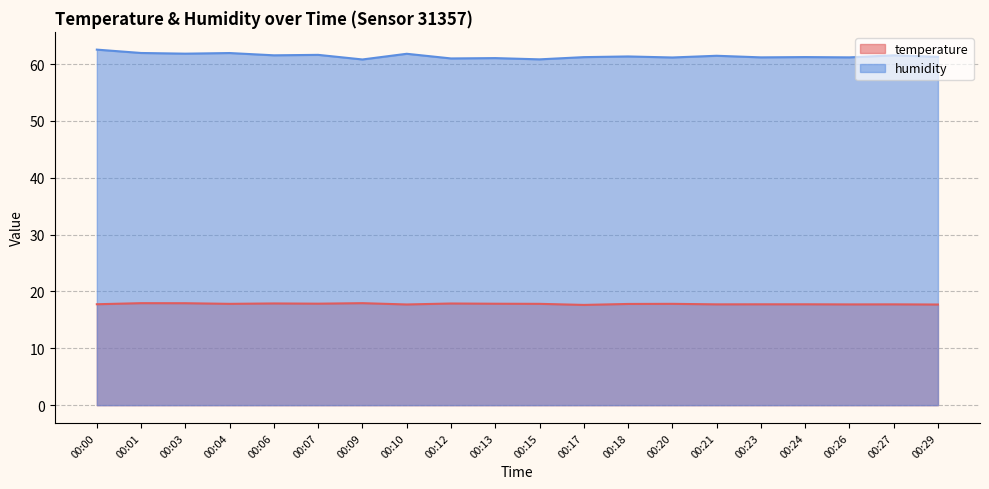

Reading right to left, what are all the values shown in this chart?

temperature: 00:29=17.7	00:27=17.7	00:26=17.7	00:24=17.7	00:23=17.7	00:21=17.7	00:20=17.8	00:18=17.8	00:17=17.6	00:15=17.8	00:13=17.8	00:12=17.9	00:10=17.7	00:09=17.9	00:07=17.9	00:06=17.9	00:04=17.8	00:03=17.9	00:01=17.9	00:00=17.8
humidity: 00:29=61.3	00:27=61.5	00:26=61.2	00:24=61.2	00:23=61.2	00:21=61.5	00:20=61.1	00:18=61.3	00:17=61.2	00:15=60.8	00:13=61.0	00:12=61.0	00:10=61.8	00:09=60.8	00:07=61.6	00:06=61.5	00:04=61.9	00:03=61.8	00:01=61.9	00:00=62.5